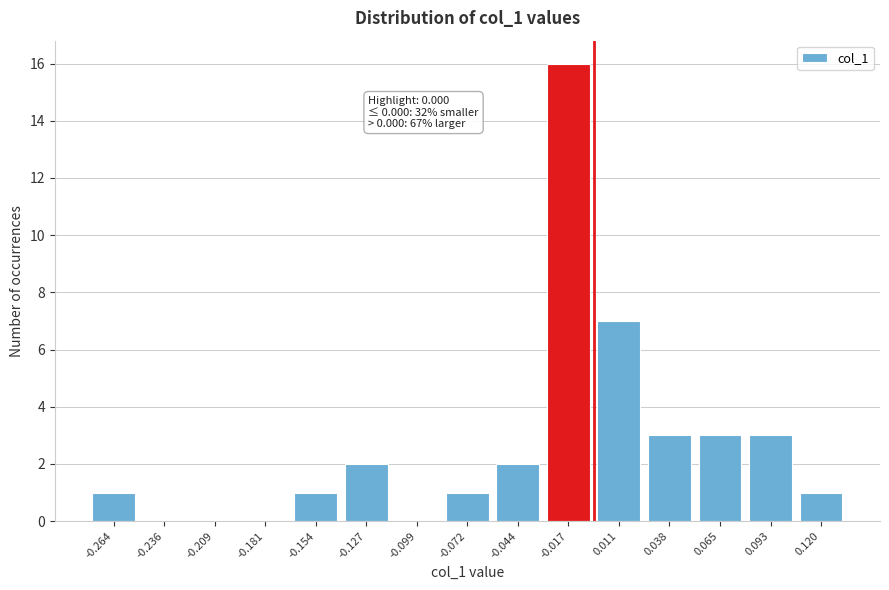

Reading left to right, what are all the values shown in this chart?

-0.264=1	-0.236=0	-0.209=0	-0.181=0	-0.154=1	-0.127=2	-0.099=0	-0.072=1	-0.044=2	-0.017=16	0.011=7	0.038=3	0.065=3	0.093=3	0.120=1